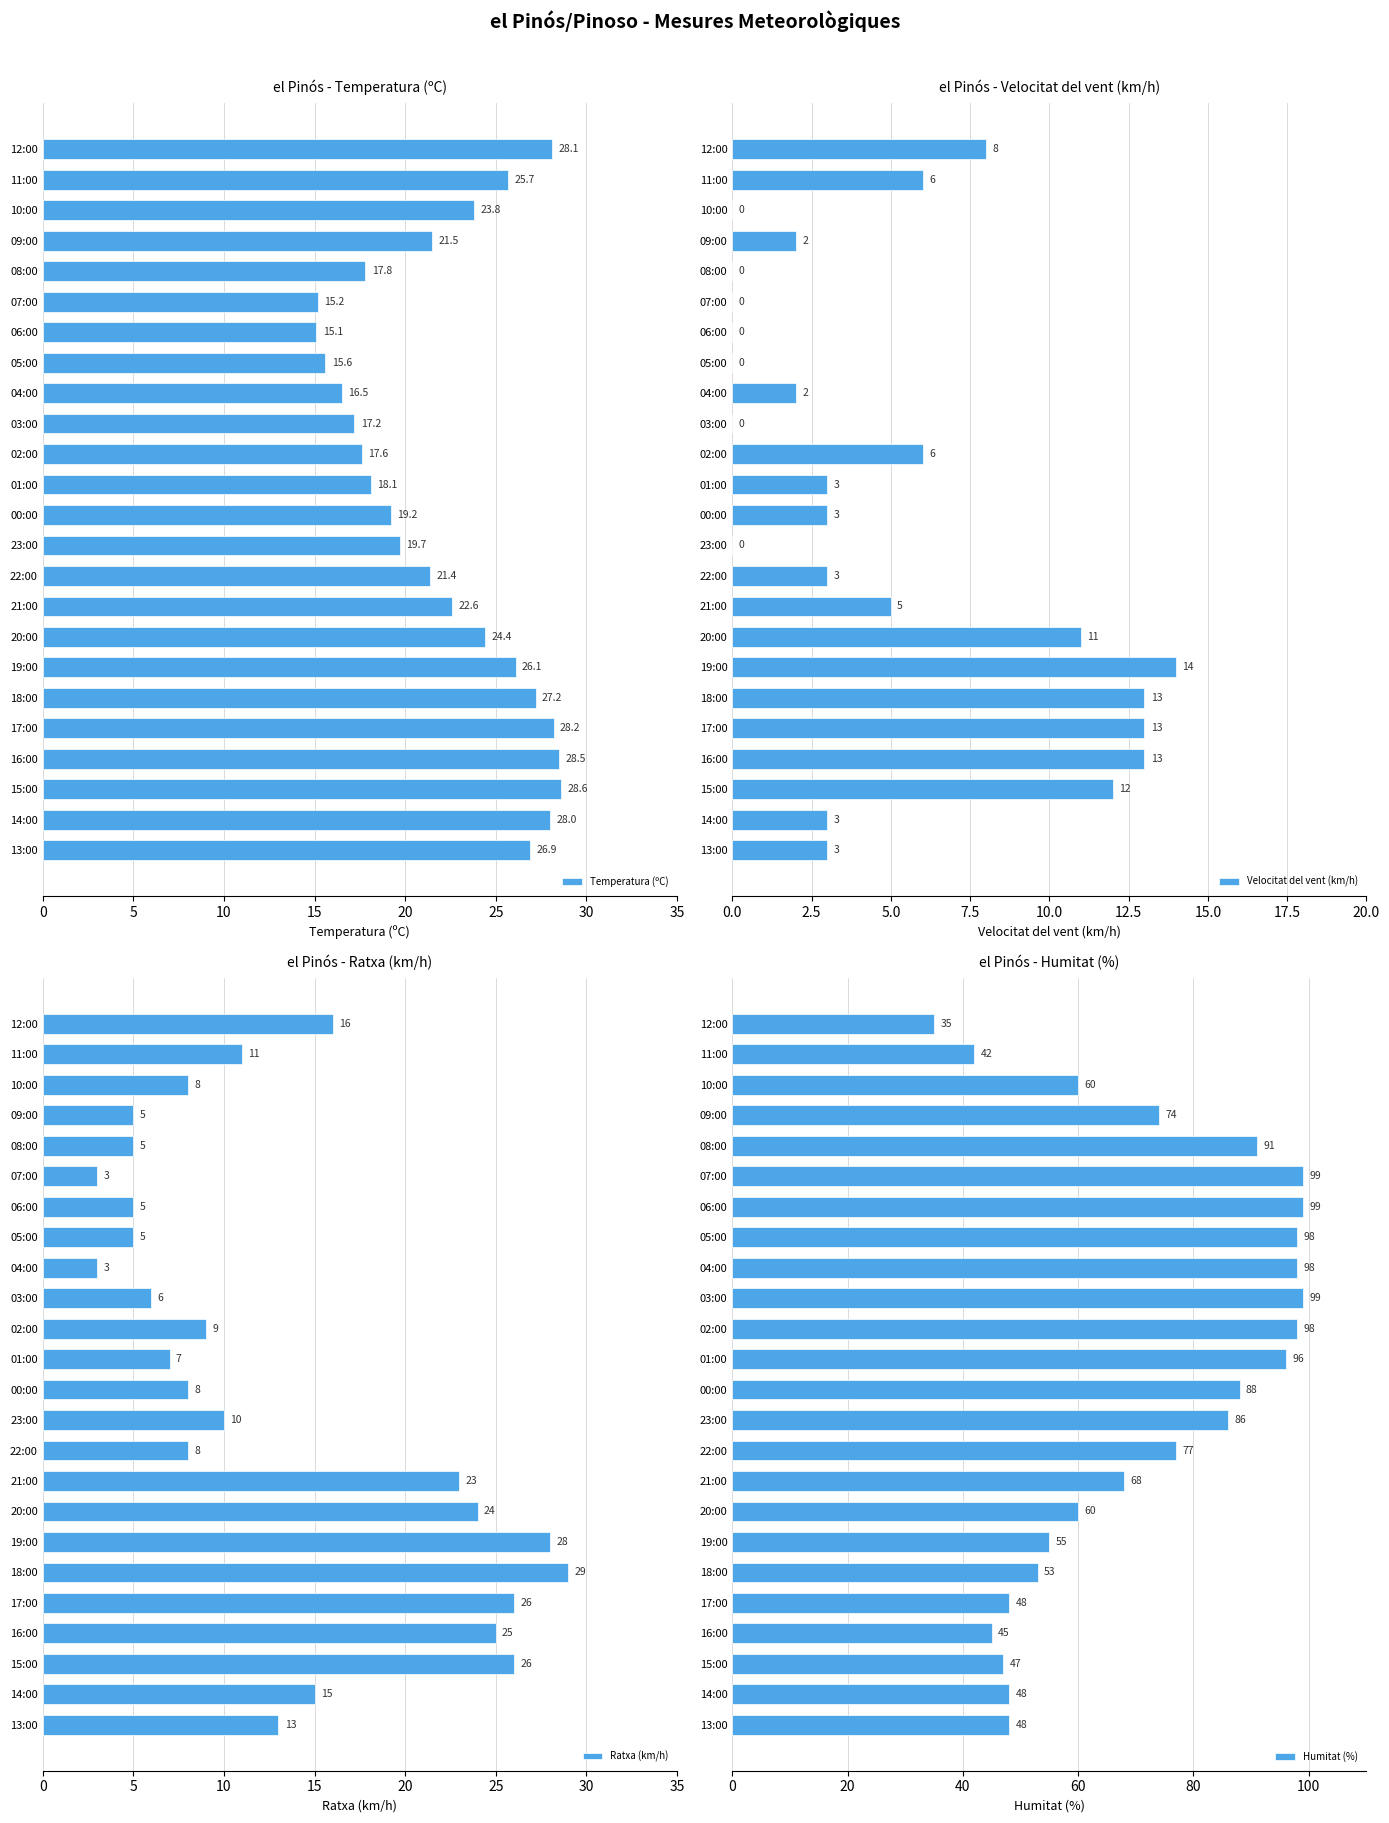

Where is Temperatura (ºC) nearest to the value 21?

22:00